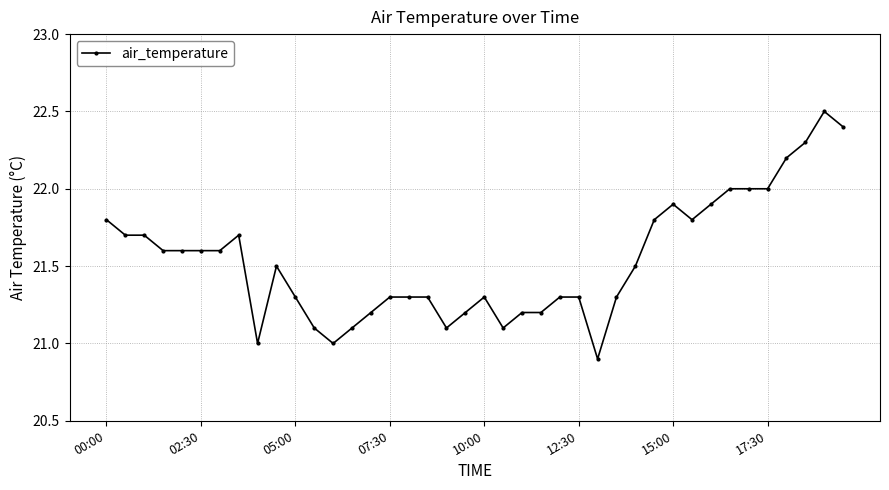

Does the chart have visible grid lines?

Yes